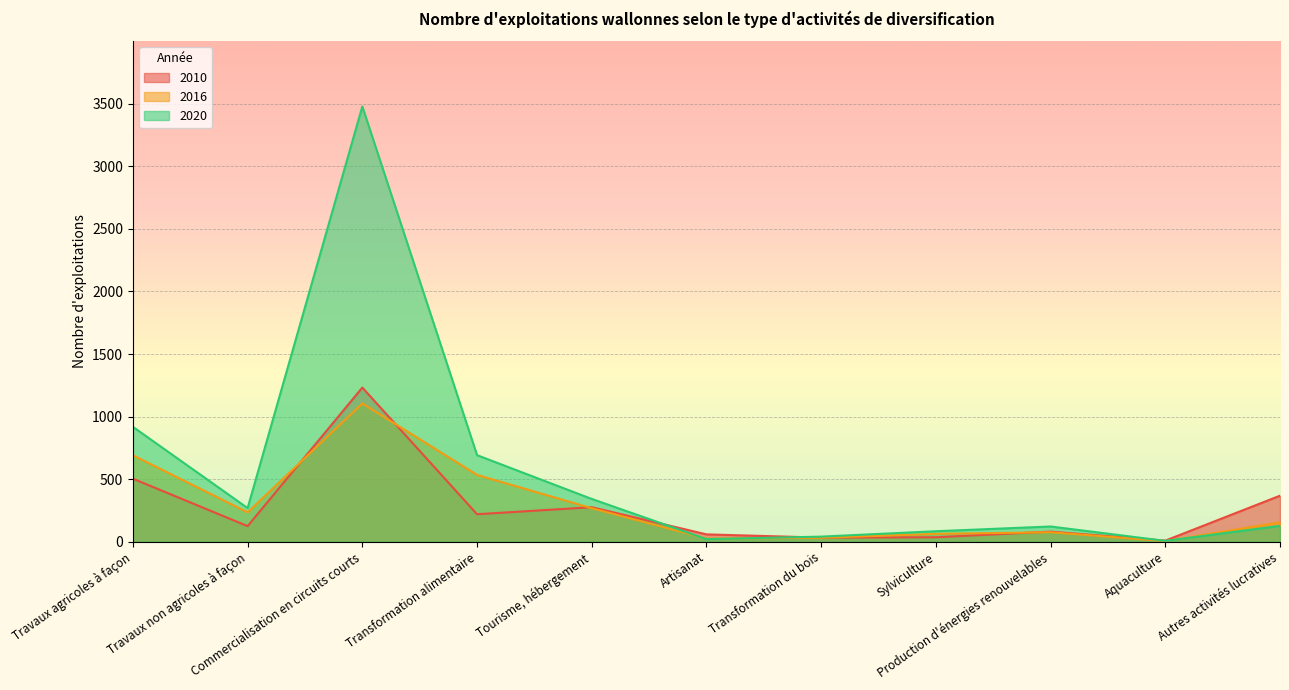

Is the value of 2016 at Tourisme, hébergement greater than the value of 2010 at Sylviculture?

Yes